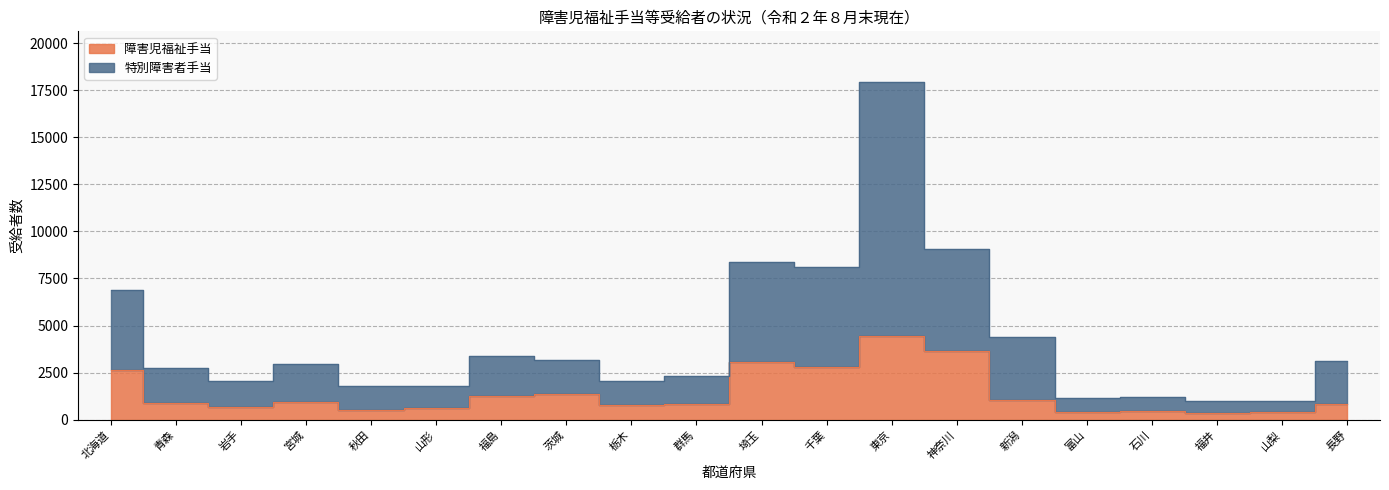

The 障害児福祉手当 series shows 919 at 埼玉. True or false?

False